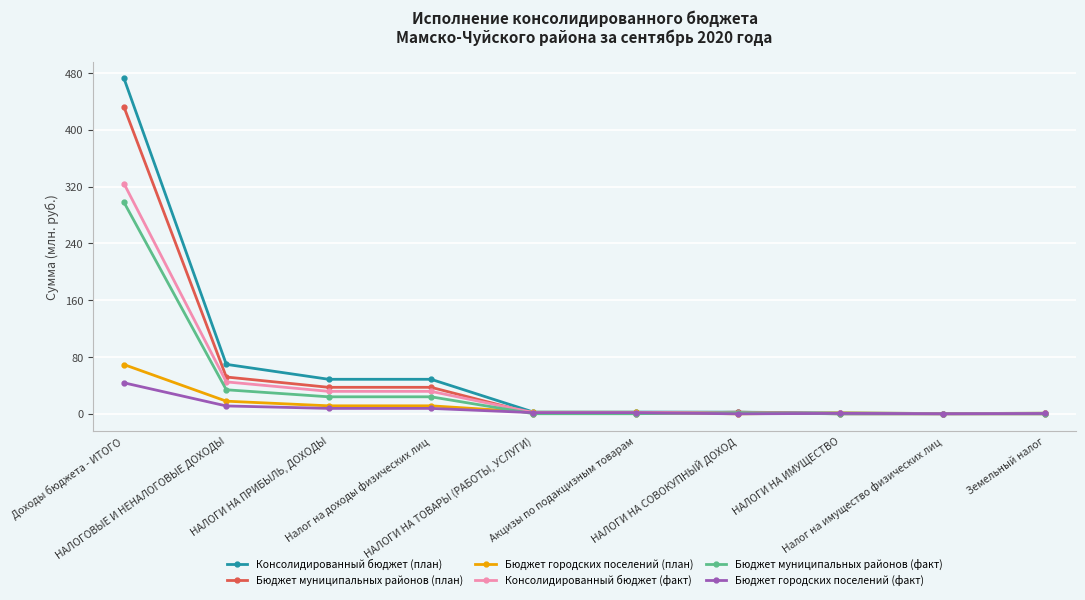

Does the chart display data point markers on the line(s)?

Yes